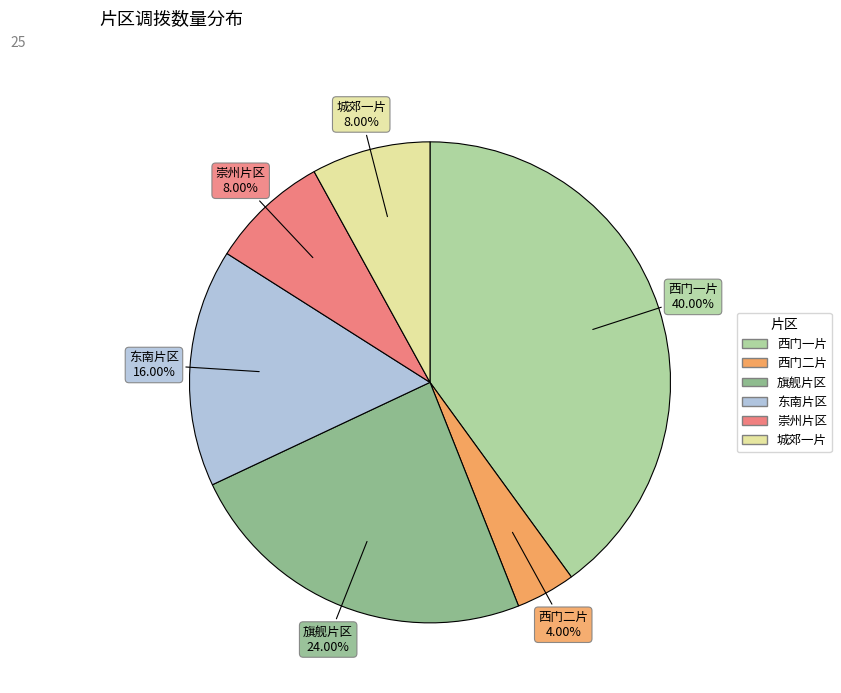

Count the number of slices in the pie.

6